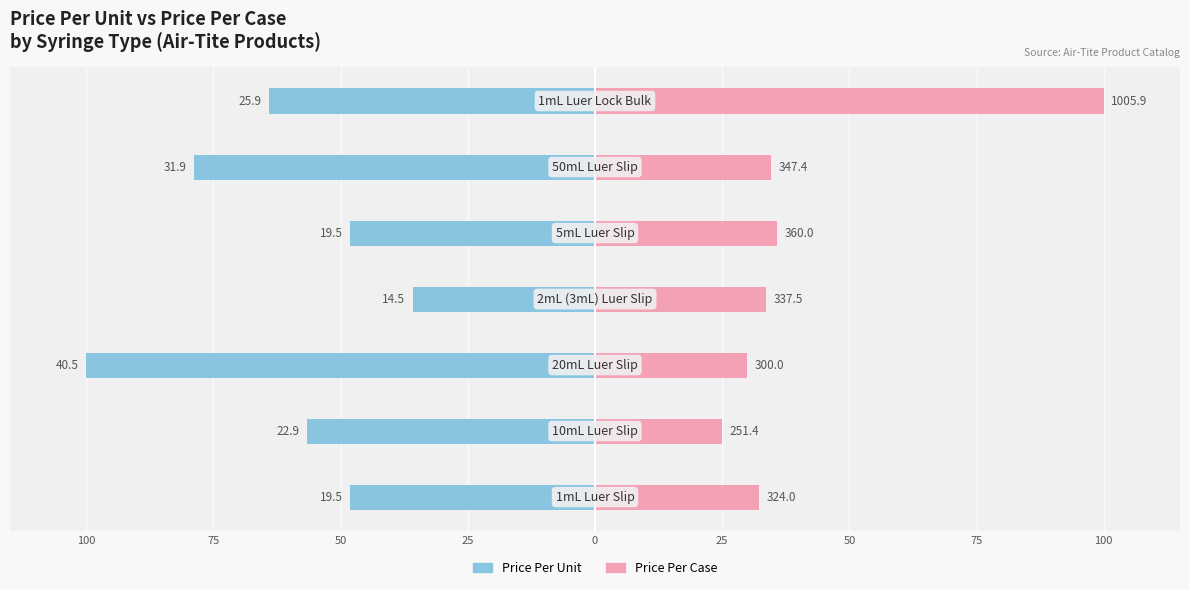

Is it true that Female equals 57.9 at 25?

False